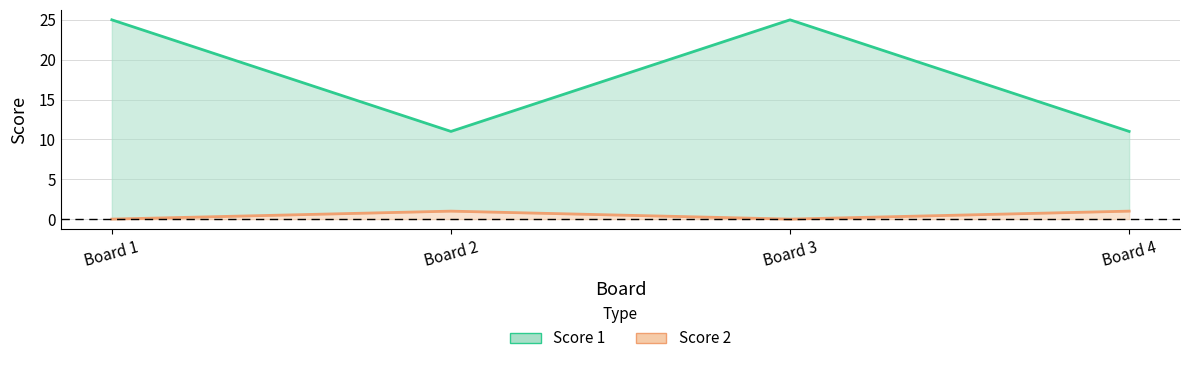

True or false: Score 1 and Score 2 intersect in this chart.

False